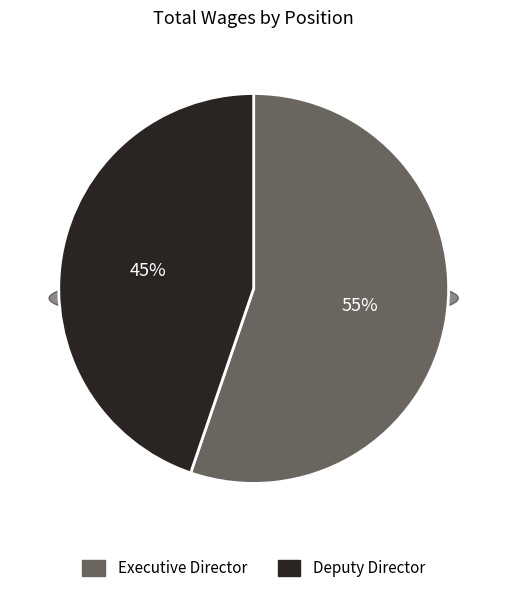

To the nearest percent, what is the difference between the Deputy Director and Executive Director slice percentages?

10%